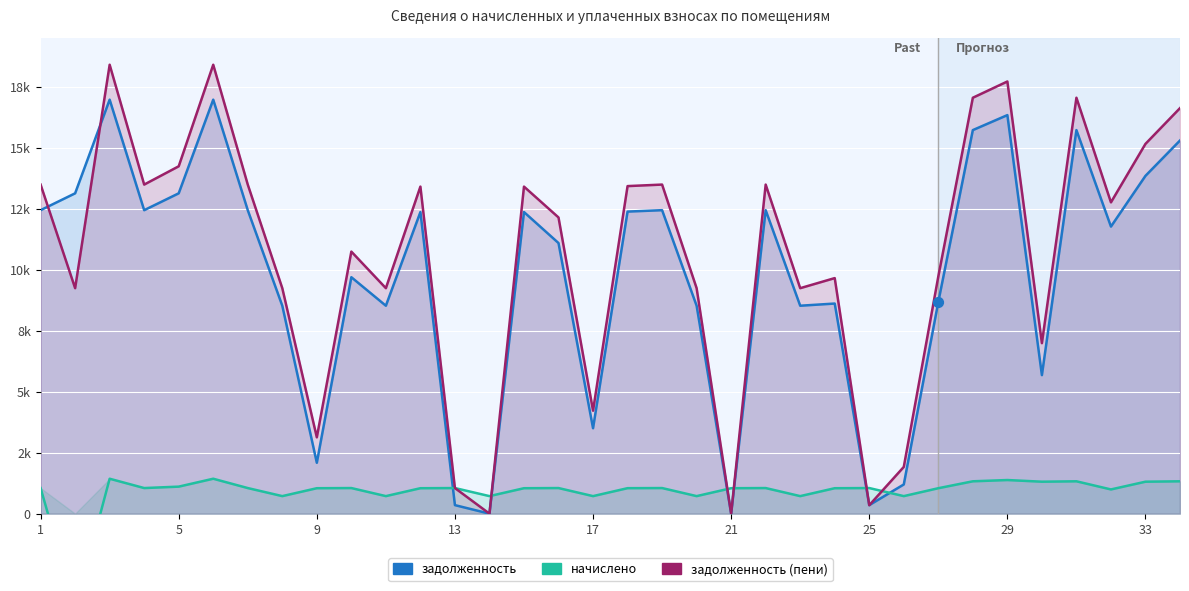

Is the value of начислено at 18 greater than the value of задолженность at 23?

No